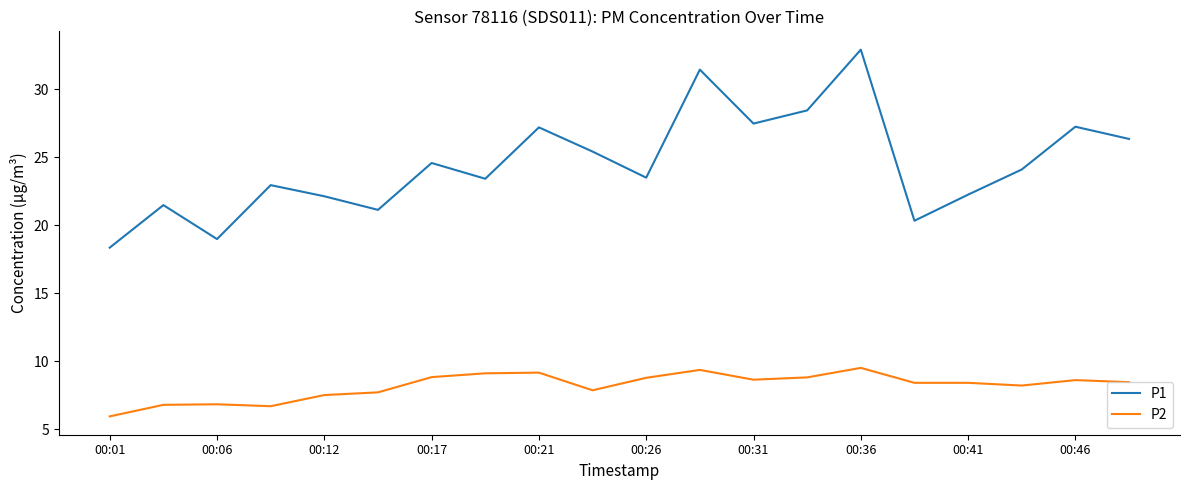

What is the average value of the P1 series?

24.5